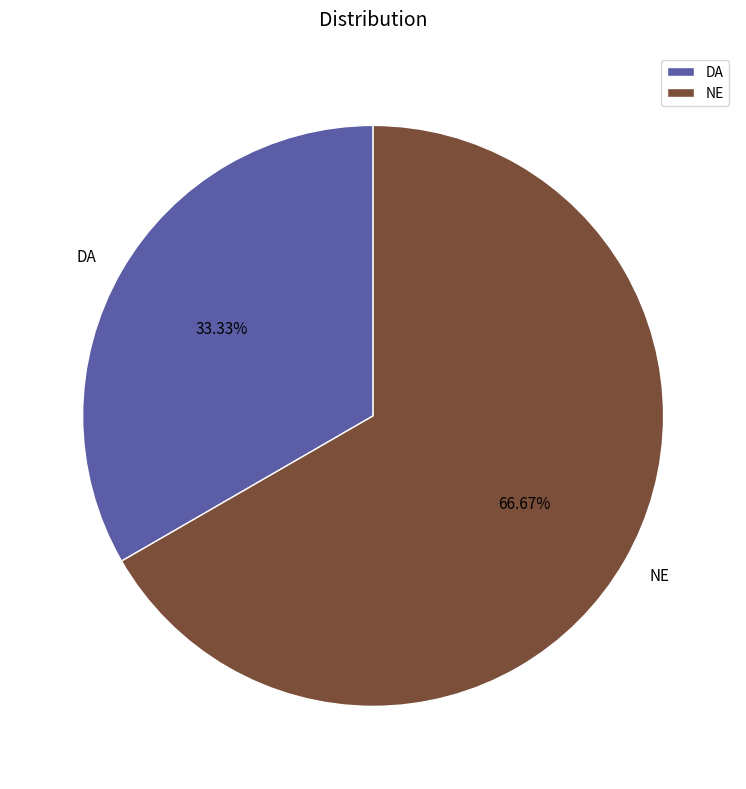

To the nearest percent, what is the difference between the largest and smallest slice percentages?

33%